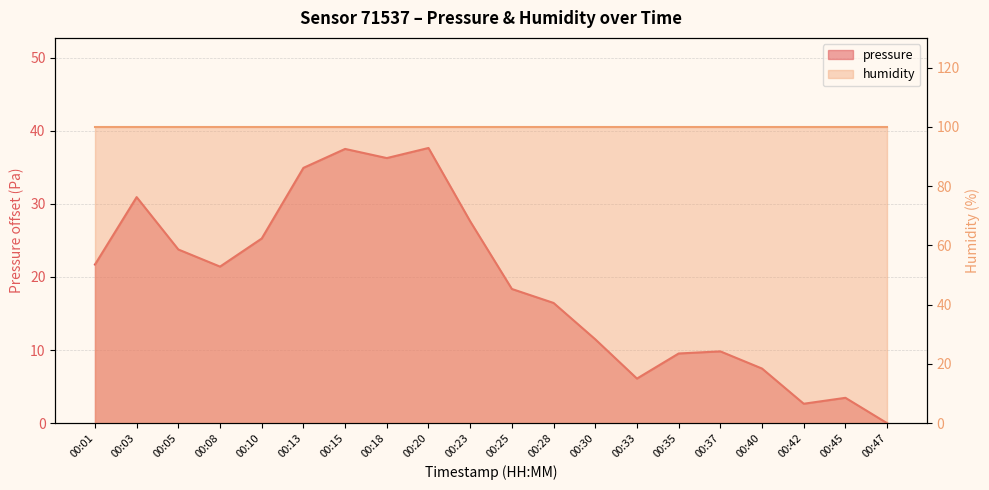

How many values exceed 21?

10